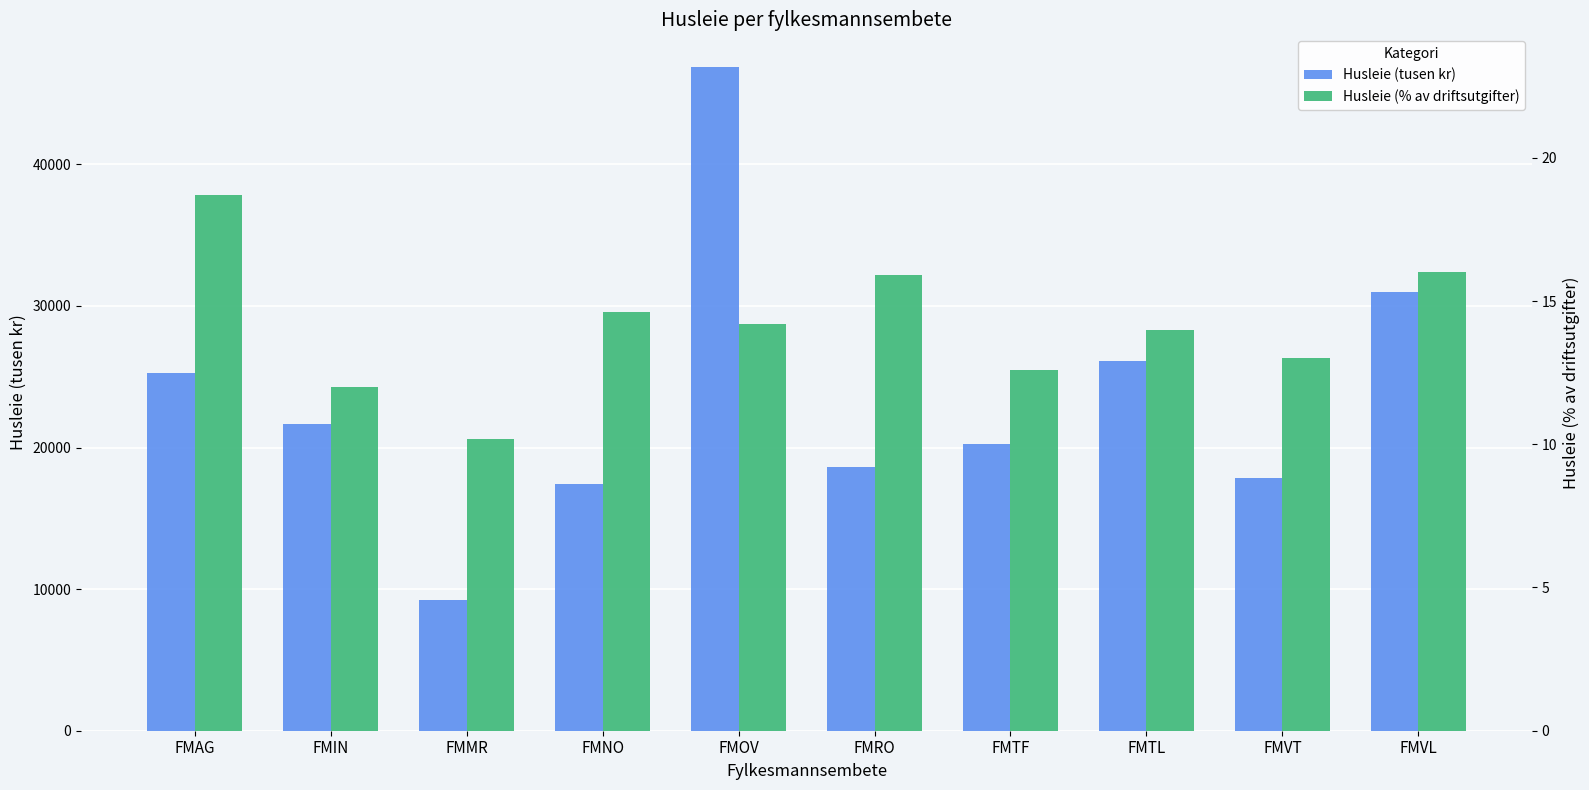

Which has a higher value, FMNO or FMVL?

FMVL